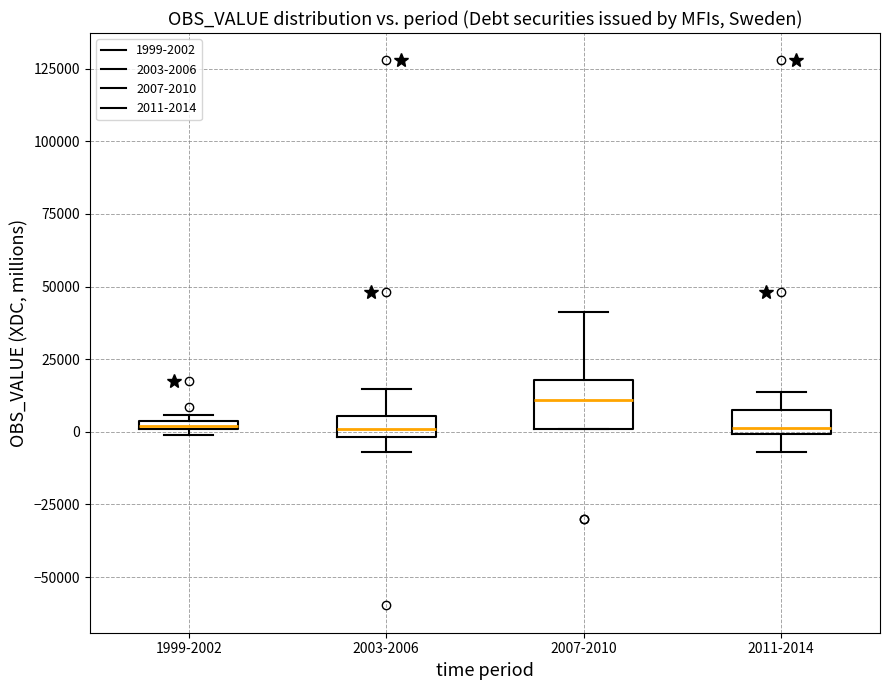

Where is the upper edge of the box for 1999-2002 on the y-axis? The values are not printed on the chart, so give them approximately, as read against the axis.

5000